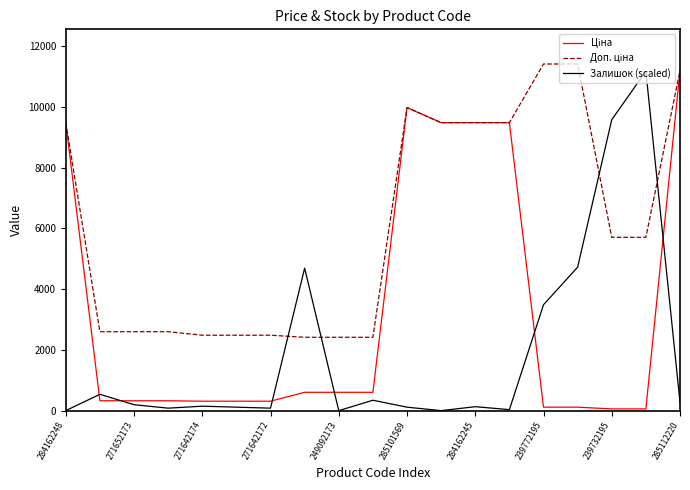

At which category is the sum across all series the highest?

285112220